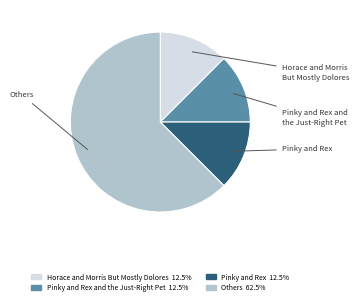

Is there any slice that represents more than half of the pie?

Yes